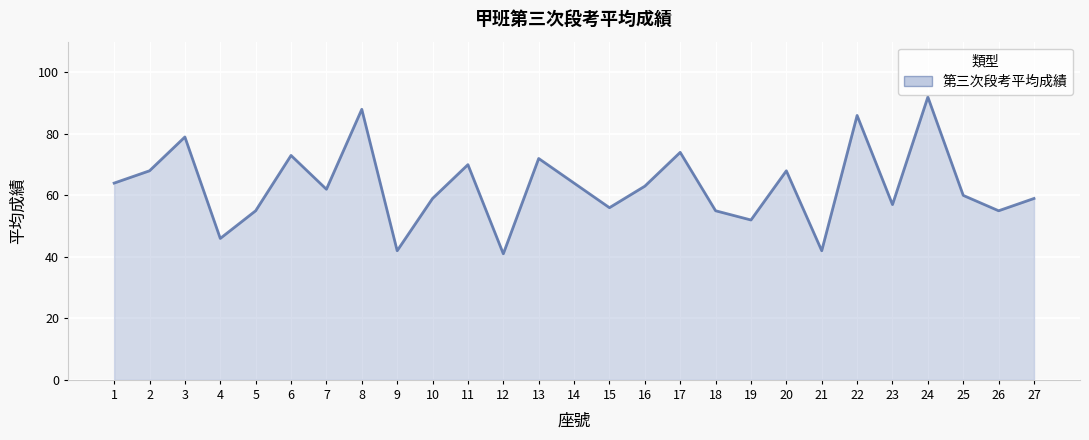

Where is the first local maximum?

3